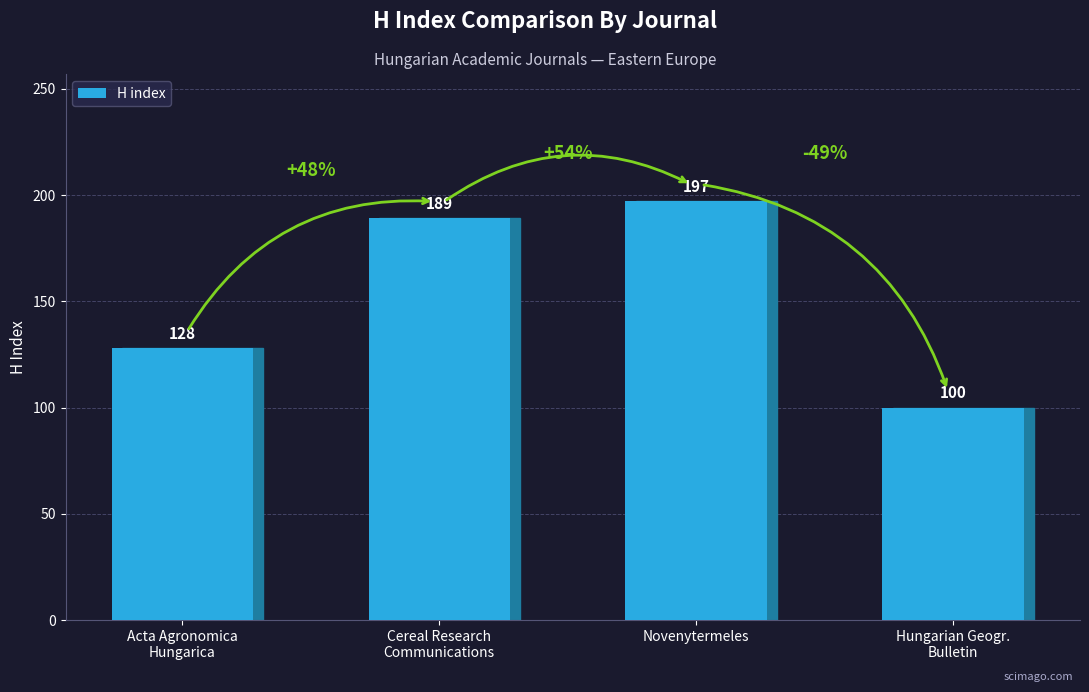

Does the chart contain any negative values?

No